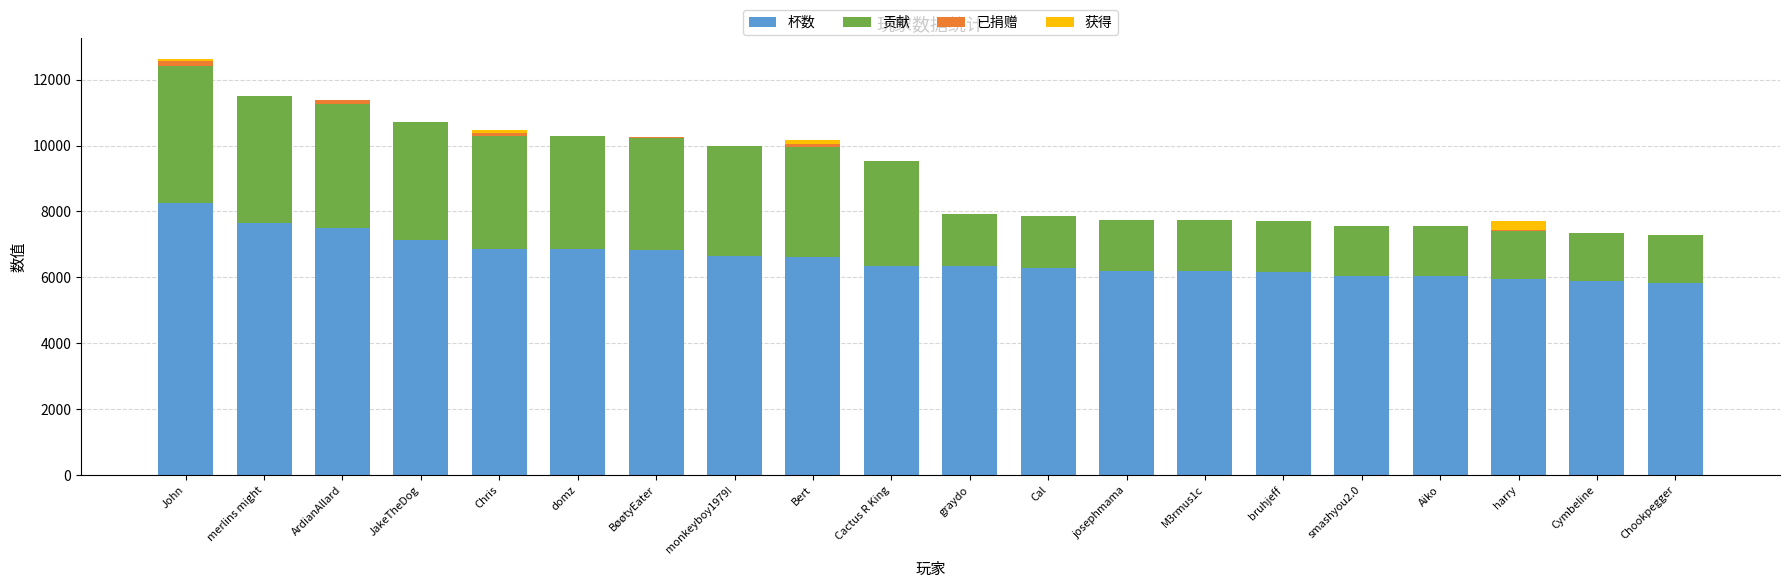

At which category is the sum across all series the highest?

John